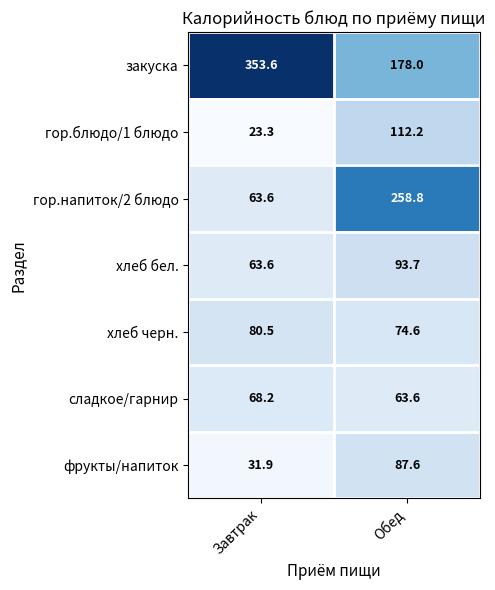

What is the spread (max minus min) of values at Завтрак?

330.3